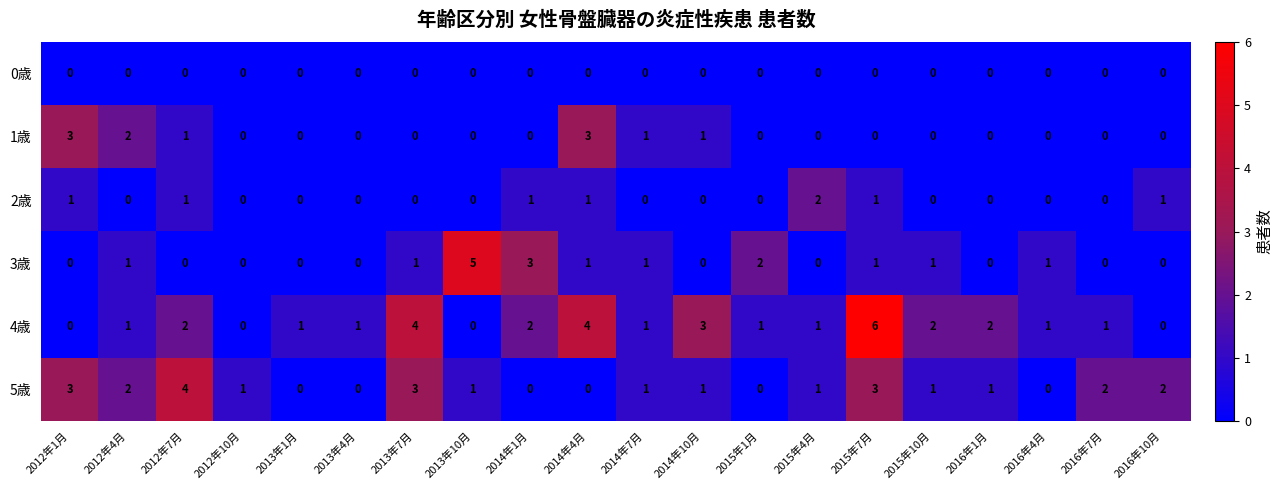

Between 2013年4月 and 2015年4月, which series saw the biggest shift?

2歳